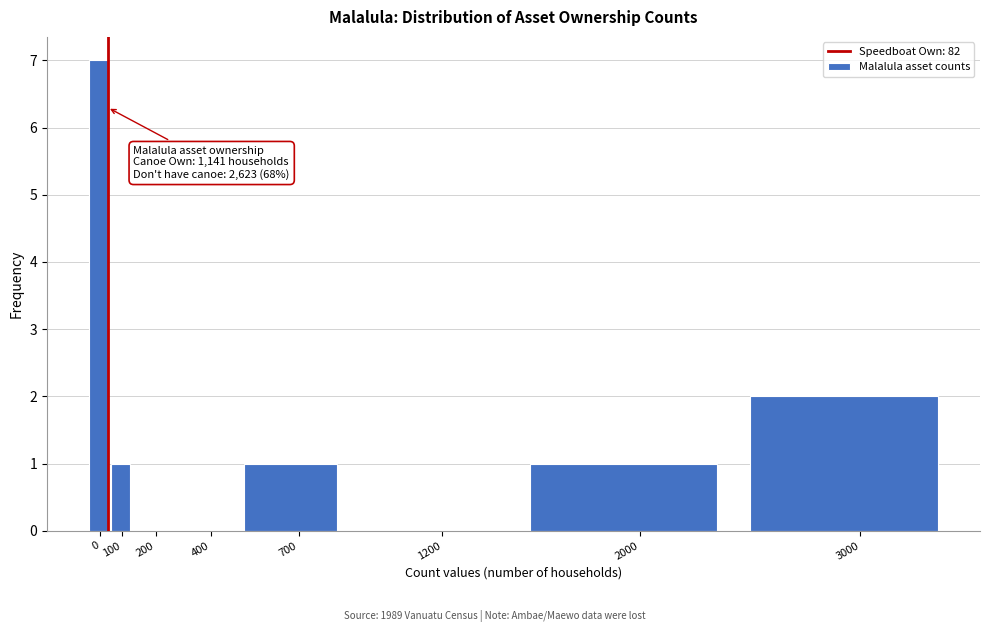

Reading left to right, transcribe all the data shown in this chart.

0=7	100=1	200=0	400=0	700=1	1200=0	2000=1	3000=2